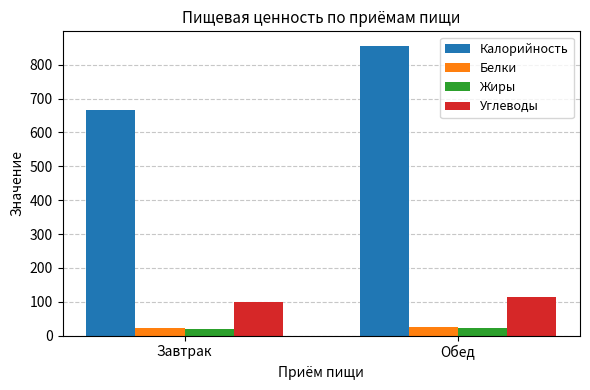

What is the maximum value shown in the chart?

855.9